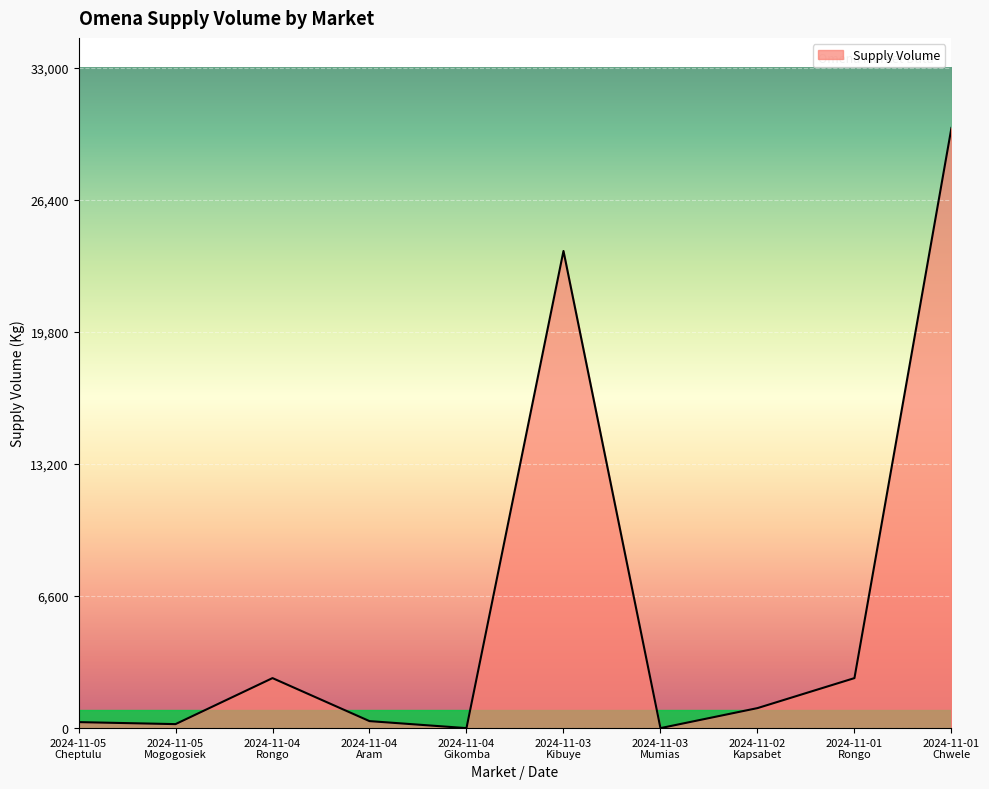

What is the greatest value displayed?

30000